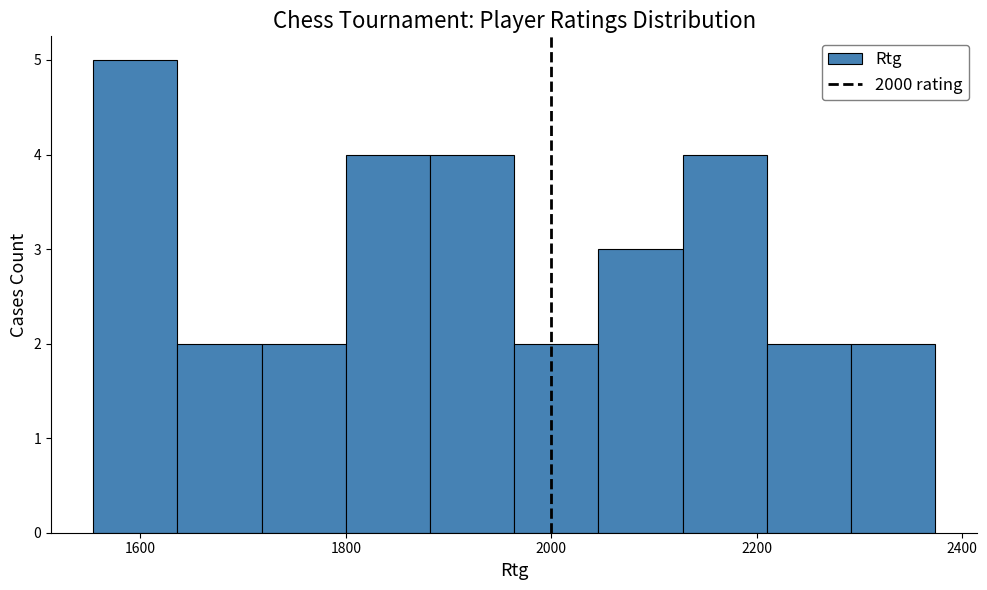

Reading left to right, transcribe this chart: for each bar, give the range it covers on the x-axis and its height. Neither the bar edges nor the heights are printed on the chart, so give them approximately, as read against the axes.

1554 to 1636: 5
1636 to 1718: 2
1718 to 1800: 2
1800 to 1882: 4
1882 to 1964: 4
1964 to 2046: 2
2046 to 2128: 3
2128 to 2210: 4
2210 to 2292: 2
2292 to 2374: 2